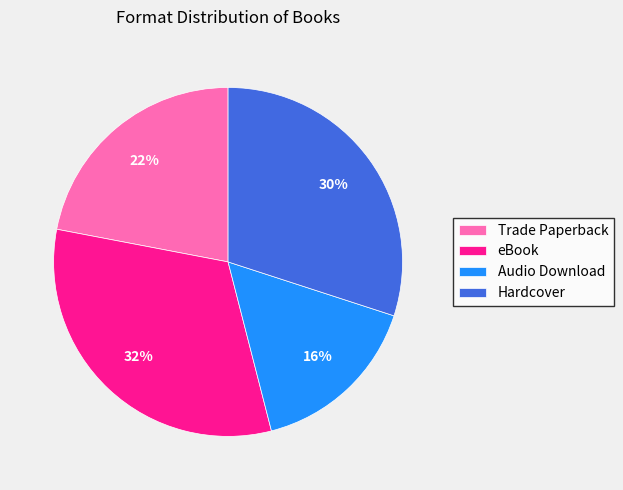

Does any single category account for the majority?

No